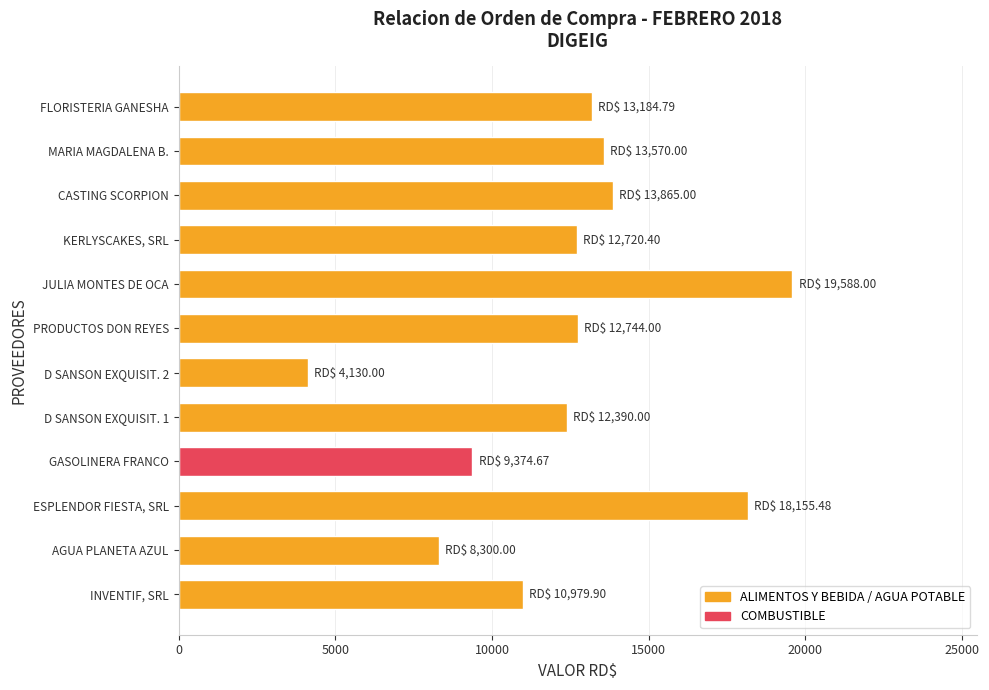

What is the greatest value displayed?

19588.0